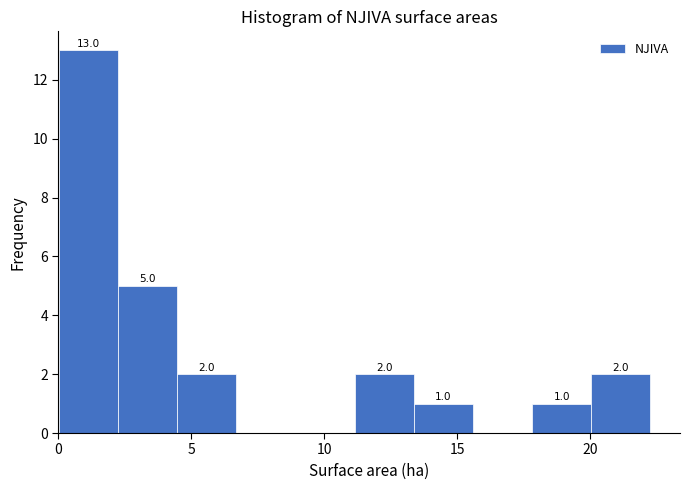

Over which range of the x-axis is the bar tallest?

0.0 to 2.0